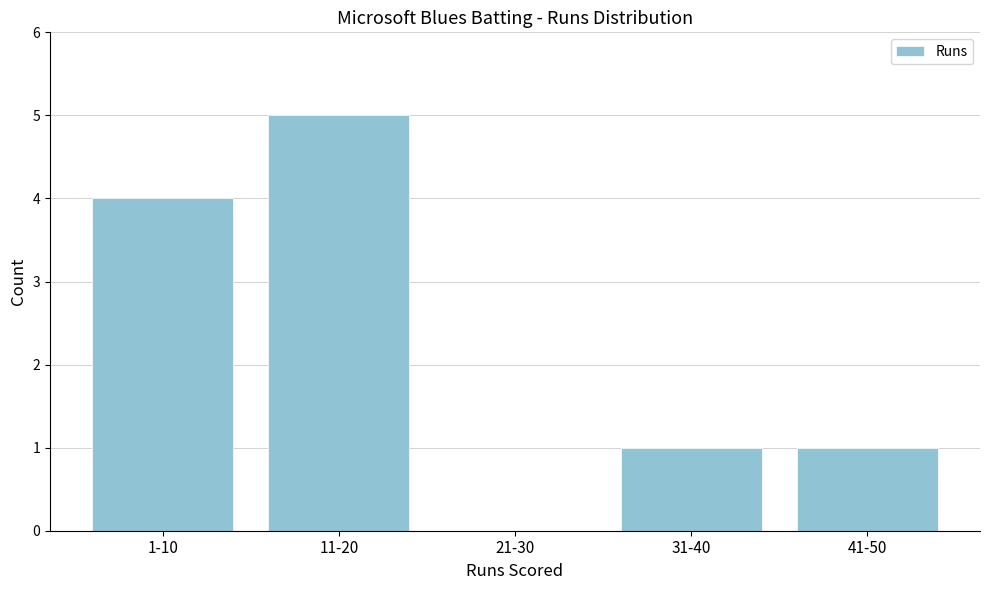

Reading left to right, transcribe all the data shown in this chart.

1-10=4	11-20=5	21-30=0	31-40=1	41-50=1